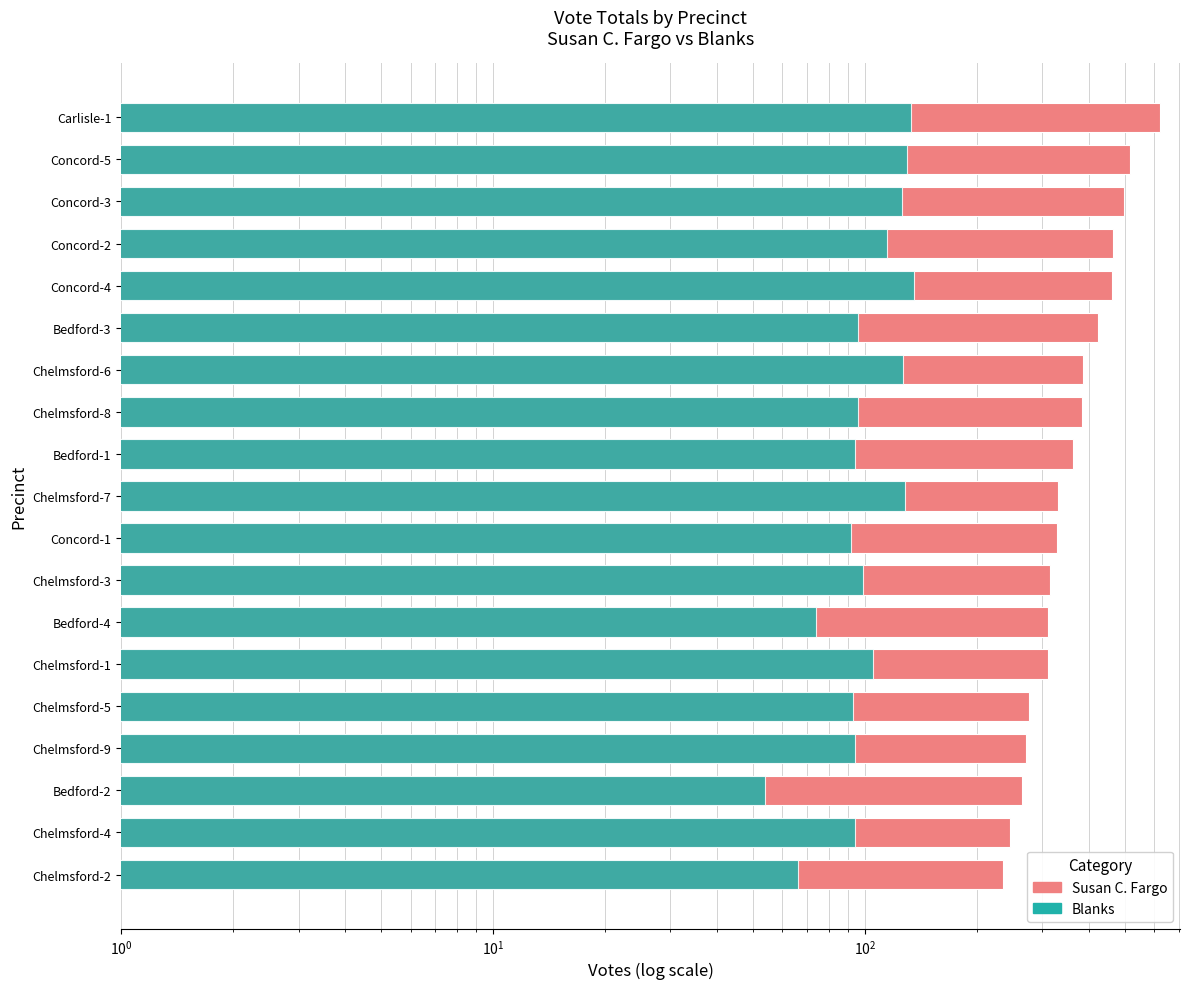

Reading left to right, transcribe all the data shown in this chart.

Susan C. Fargo: 235	246	265	272	277	310	311	315	328	331	364	383	387	424	463	466	498	518	623
Blanks: 66	94	54	94	93	105	74	99	92	128	94	96	127	96	136	115	126	130	133